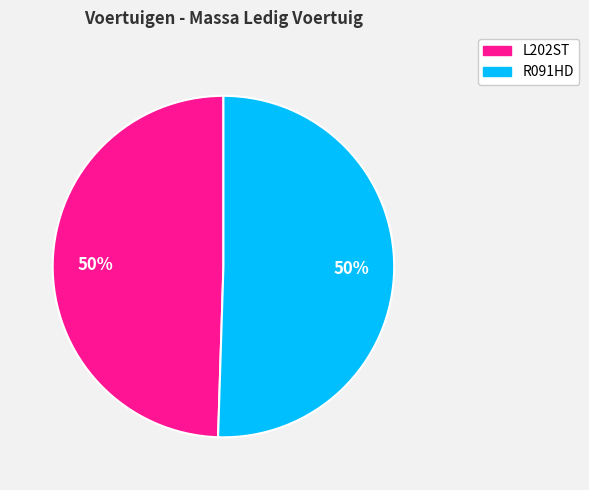

What is the ratio of the value at L202ST to the value at R091HD?

1.0